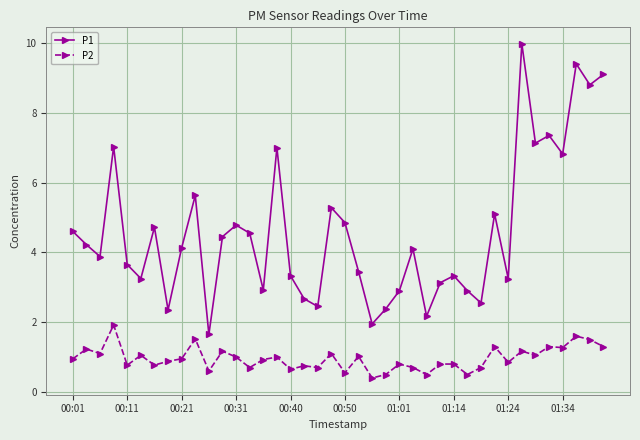

What is the greatest value displayed?

10.0